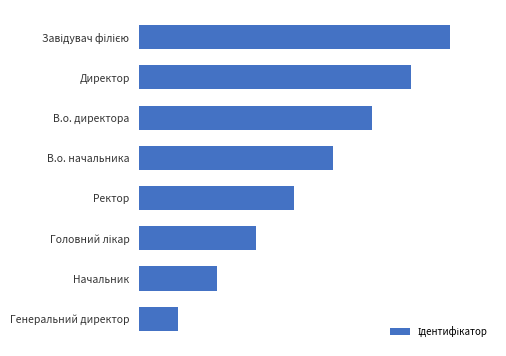

Are the bars horizontal?

Yes